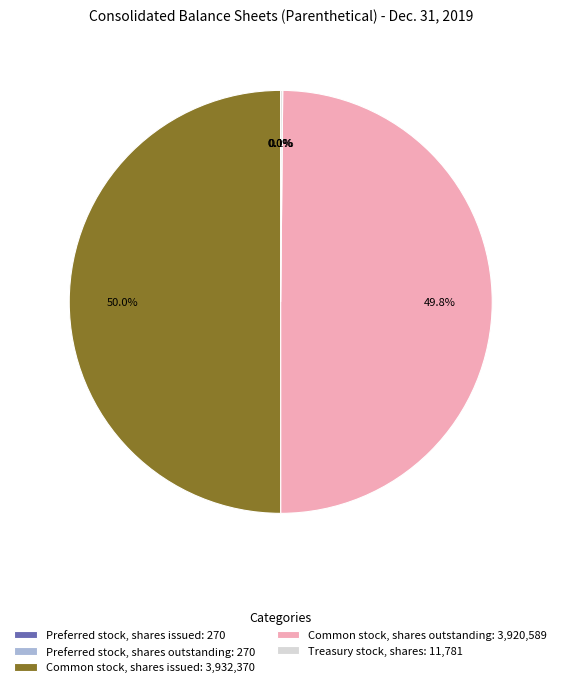

Between Treasury stock, shares and Preferred stock, shares outstanding, which is larger?

Treasury stock, shares